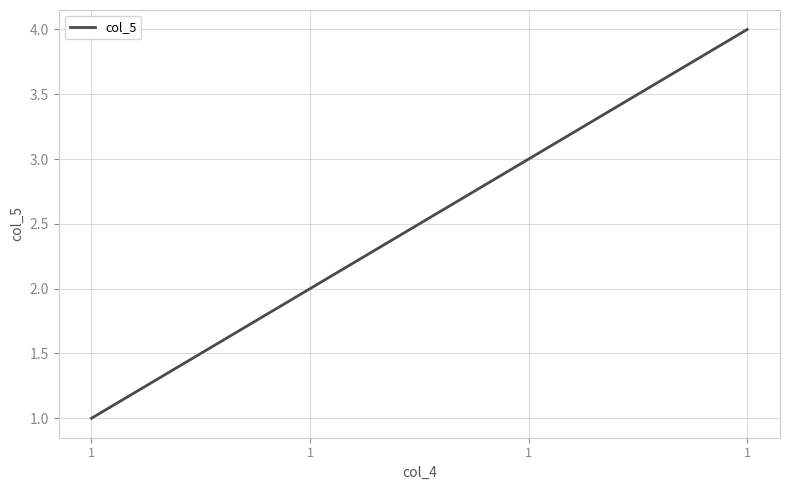

What is the average value?

2